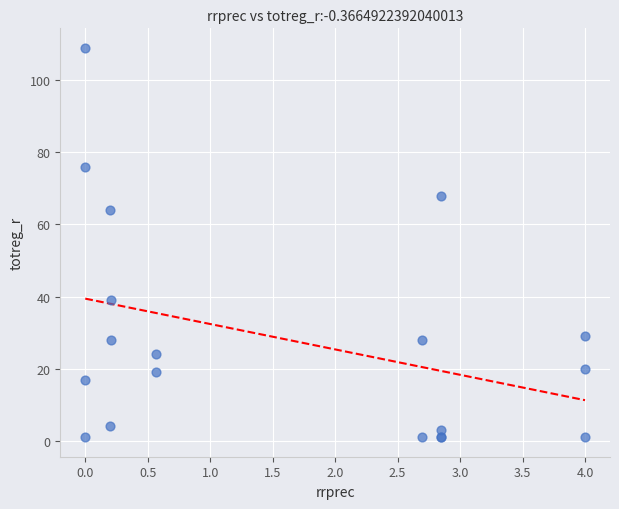

What Y value in the scatter plot is closest to 55?

64